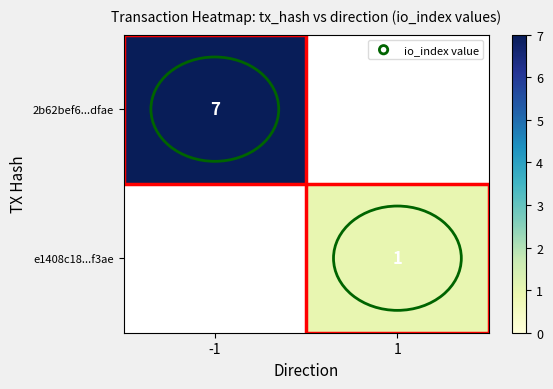

What is the maximum value shown in the chart?

7.0